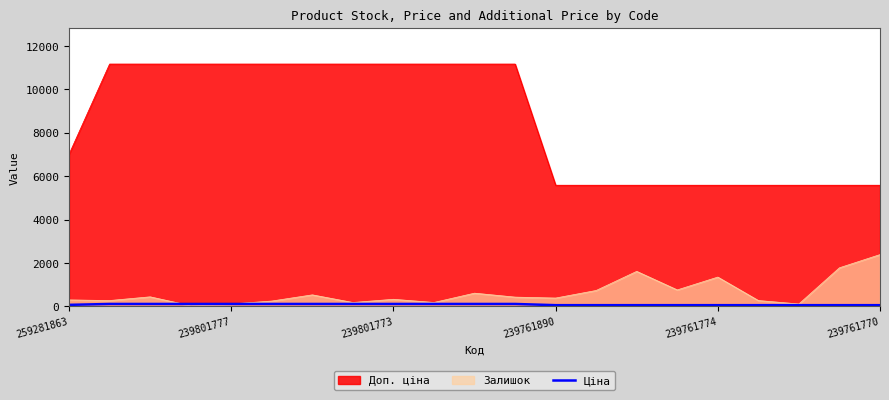

Where is Залишок nearest to the value 1208?

239761774